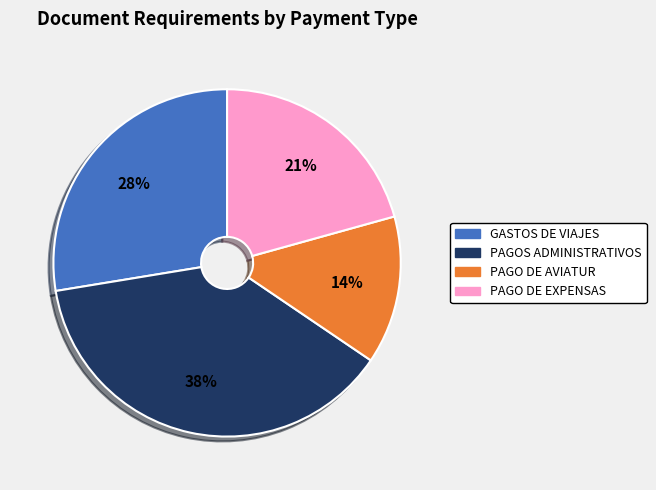

To the nearest percent, what portion does PAGO DE EXPENSAS represent?

21%